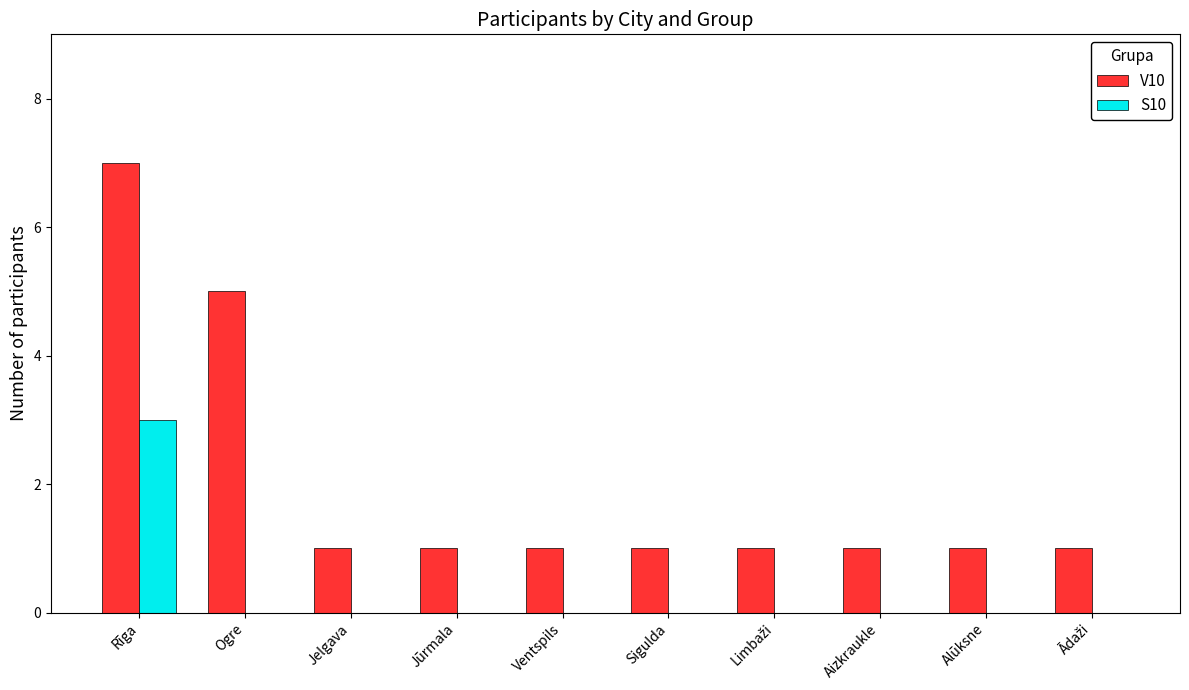

What is the maximum value for V10?

7